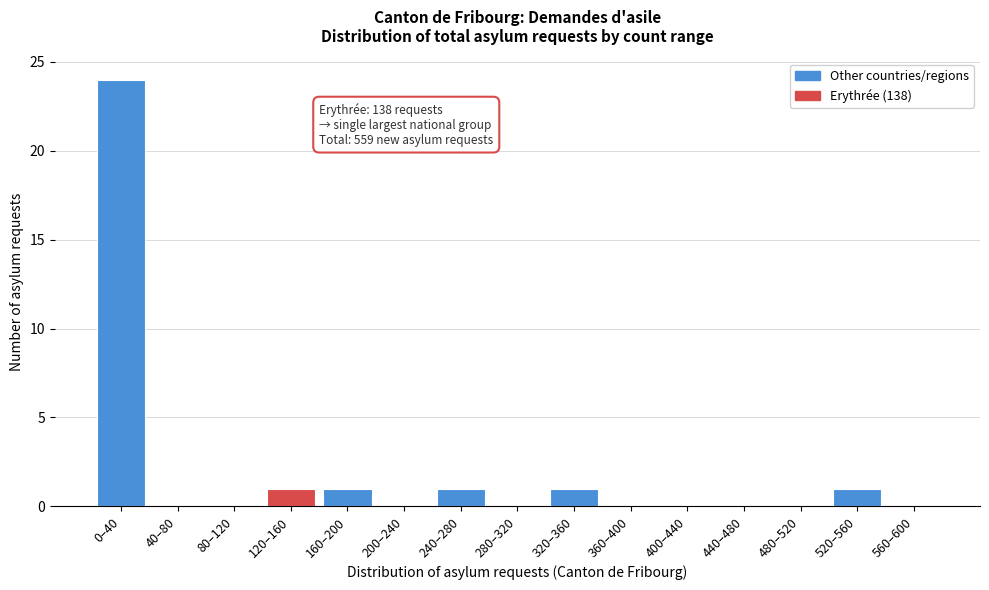

Reading left to right, transcribe all the data shown in this chart.

0–40=24	40–80=0	80–120=0	120–160=1	160–200=1	200–240=0	240–280=1	280–320=0	320–360=1	360–400=0	400–440=0	440–480=0	480–520=0	520–560=1	560–600=0